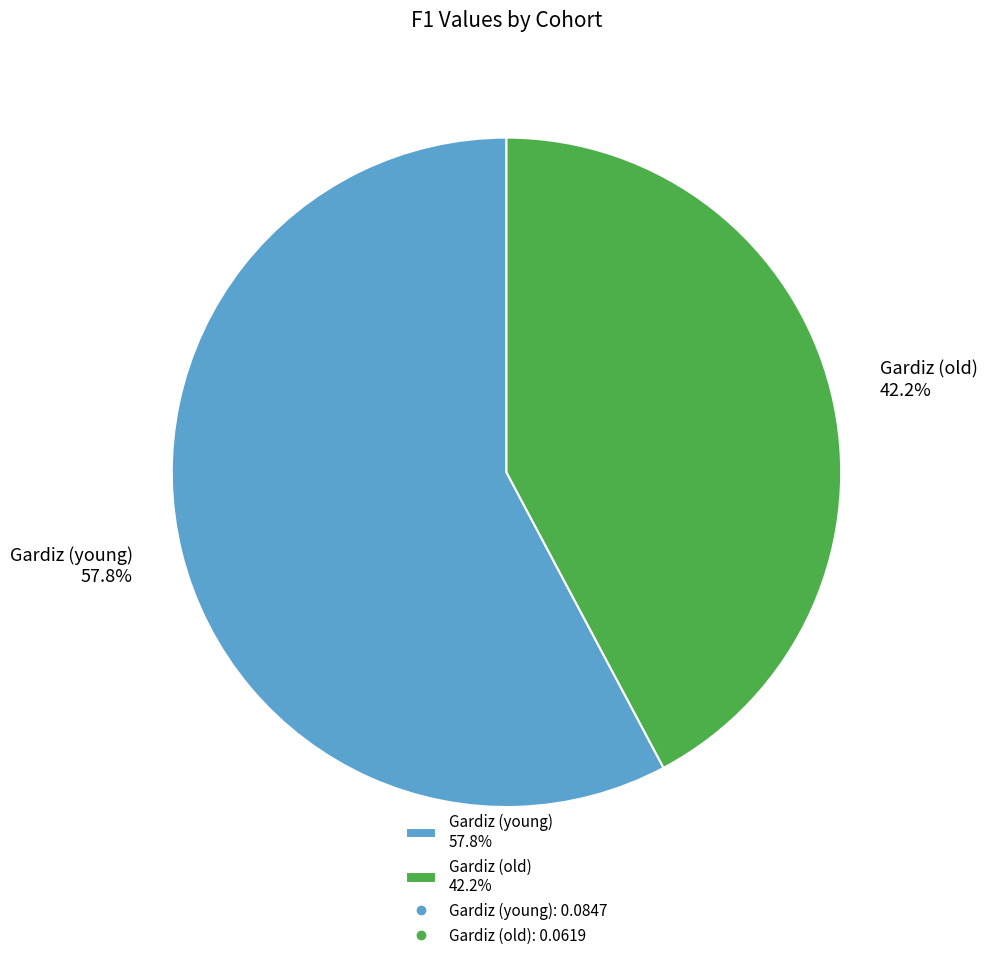

Is it true that Gardiz (young) is 58% of the pie?

True